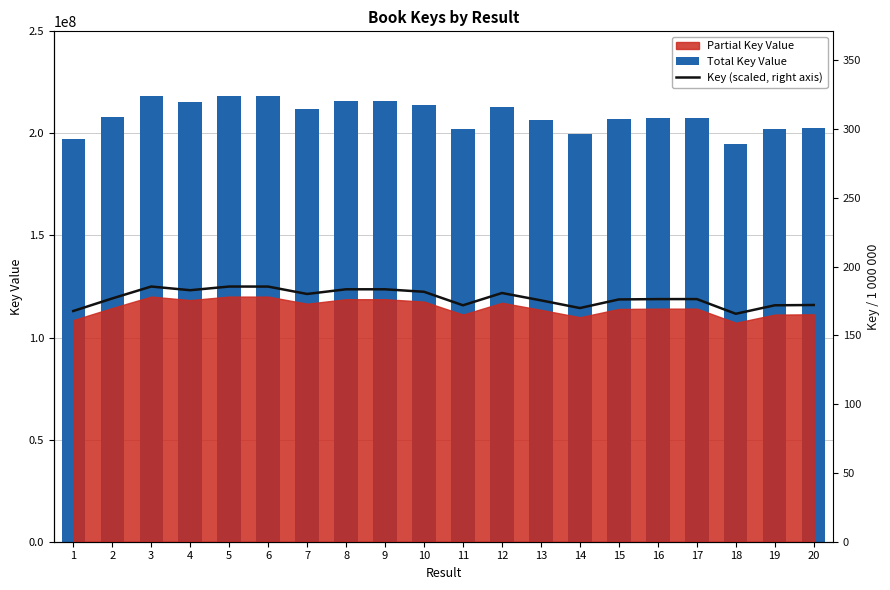

Which series changed the most between 2 and 17?

Total Key Value